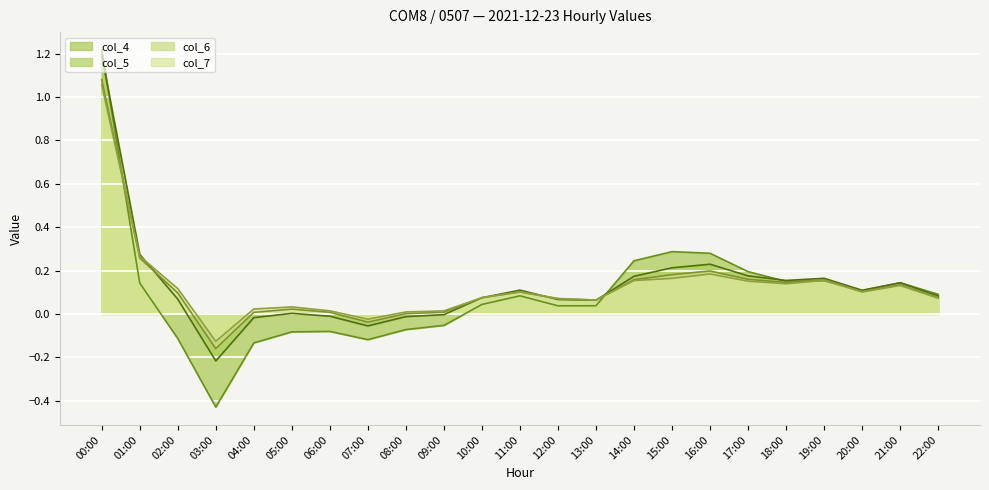

The col_4 series shows 0.4 at 15:00. True or false?

False